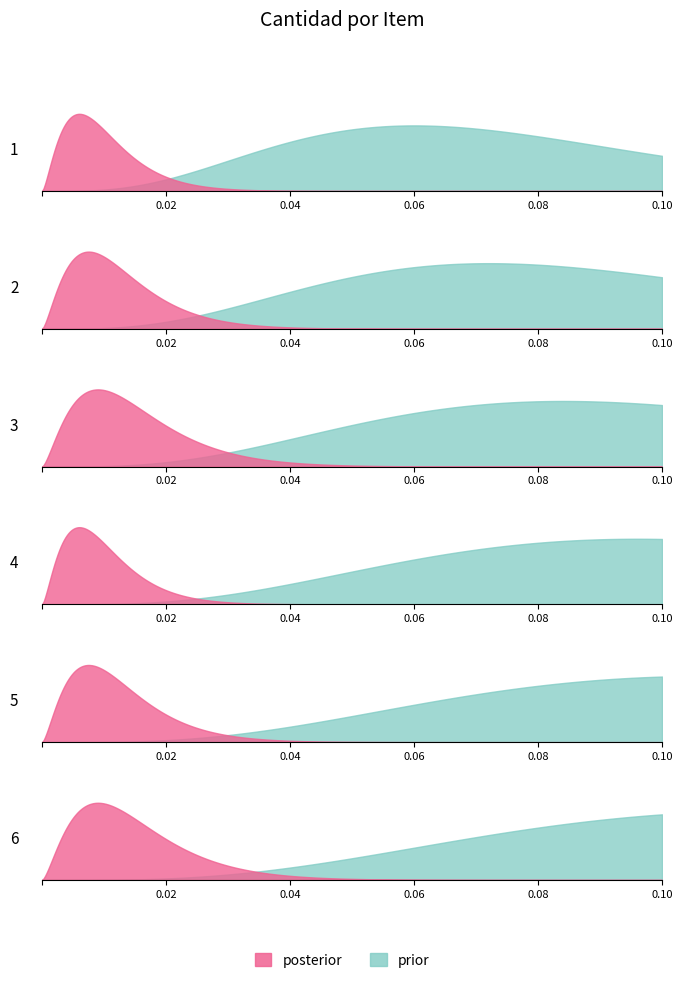

Which label corresponds to the largest value in the chart?

2